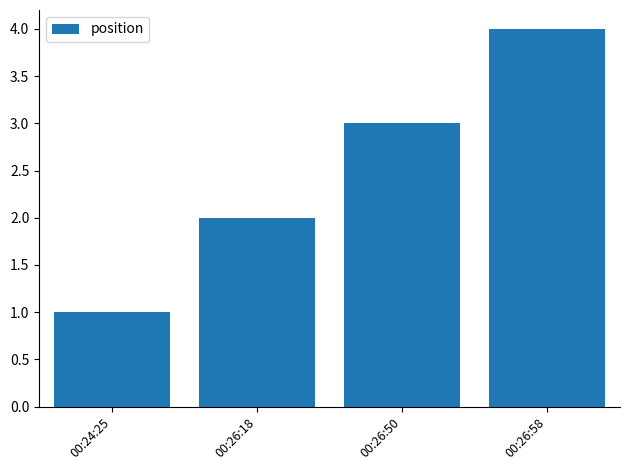

Reading left to right, extract all data points from this chart.

1	2	3	4